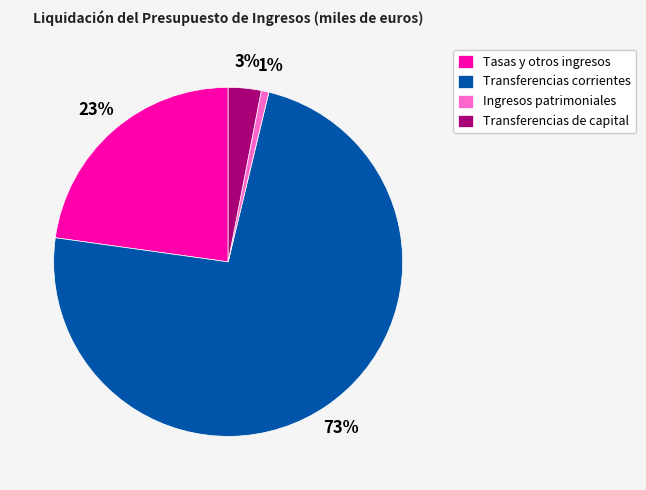

Which category has the smallest portion of the pie?

Ingresos patrimoniales